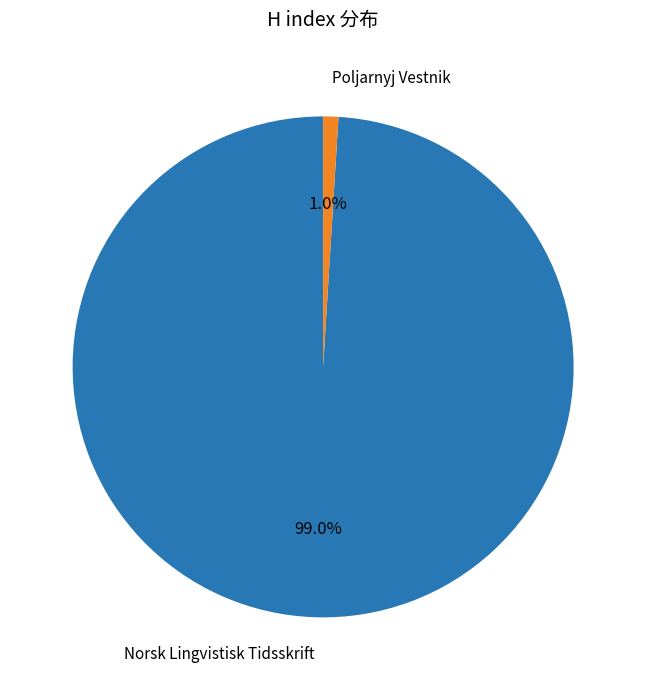

To the nearest percent, what is the average slice percentage?

50%